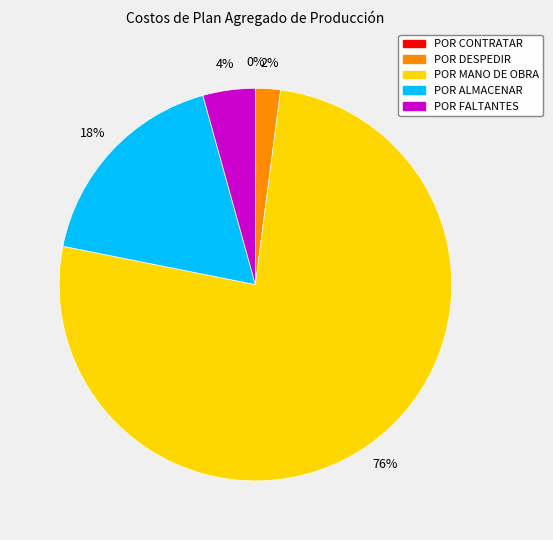

Count the number of slices in the pie.

5